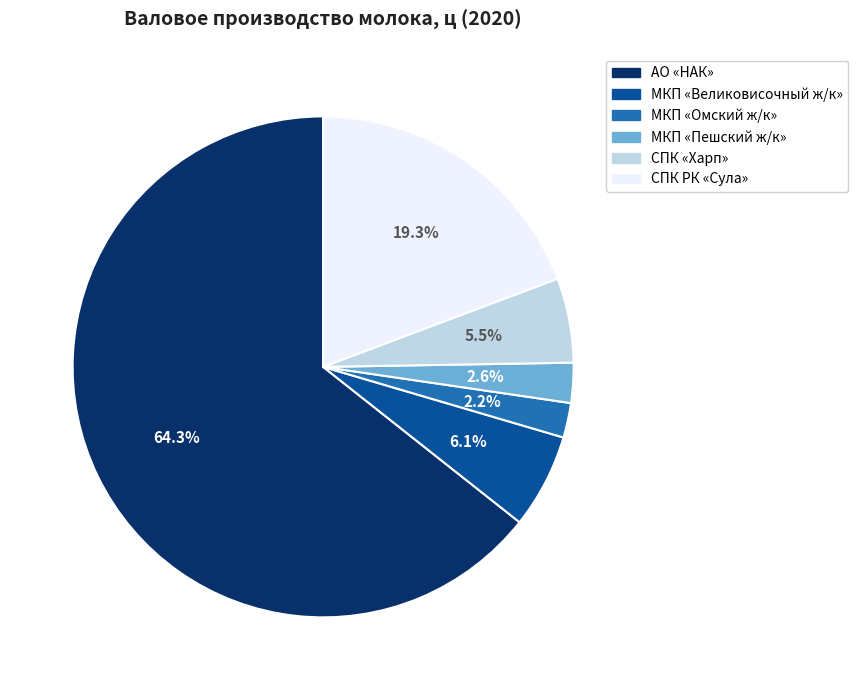

Which has a higher value, МКП «Великовисочный ж/к» or МКП «Омский ж/к»?

МКП «Великовисочный ж/к»